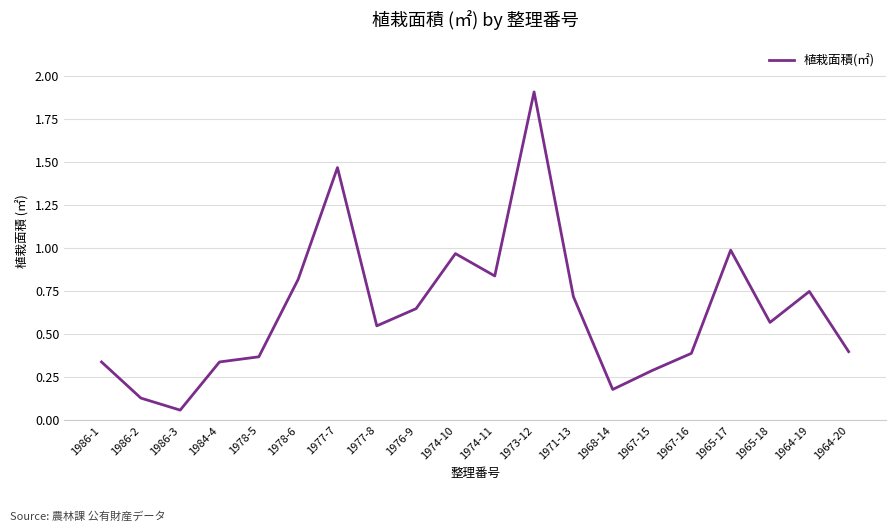

Which label corresponds to the smallest value in the chart?

1986-3